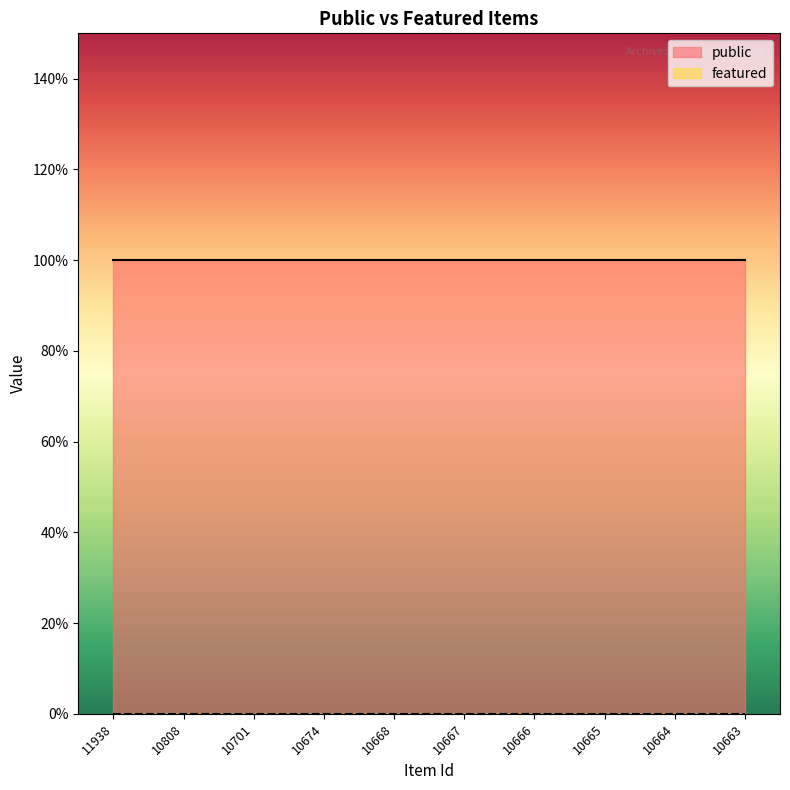

Reading left to right, extract all data points from this chart.

public: 1	1	1	1	1	1	1	1	1	1
featured: 0	0	0	0	0	0	0	0	0	0